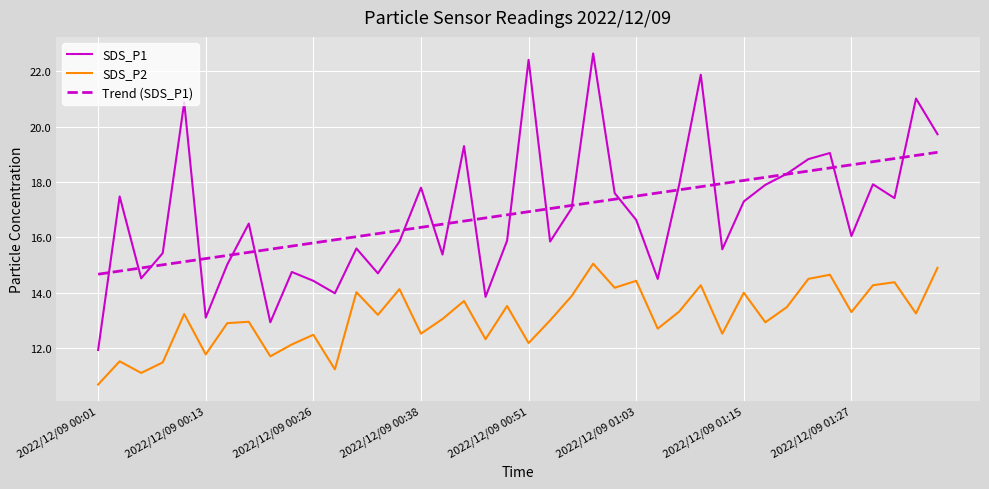

True or false: Trend (SDS_P1) and SDS_P2 intersect in this chart.

False